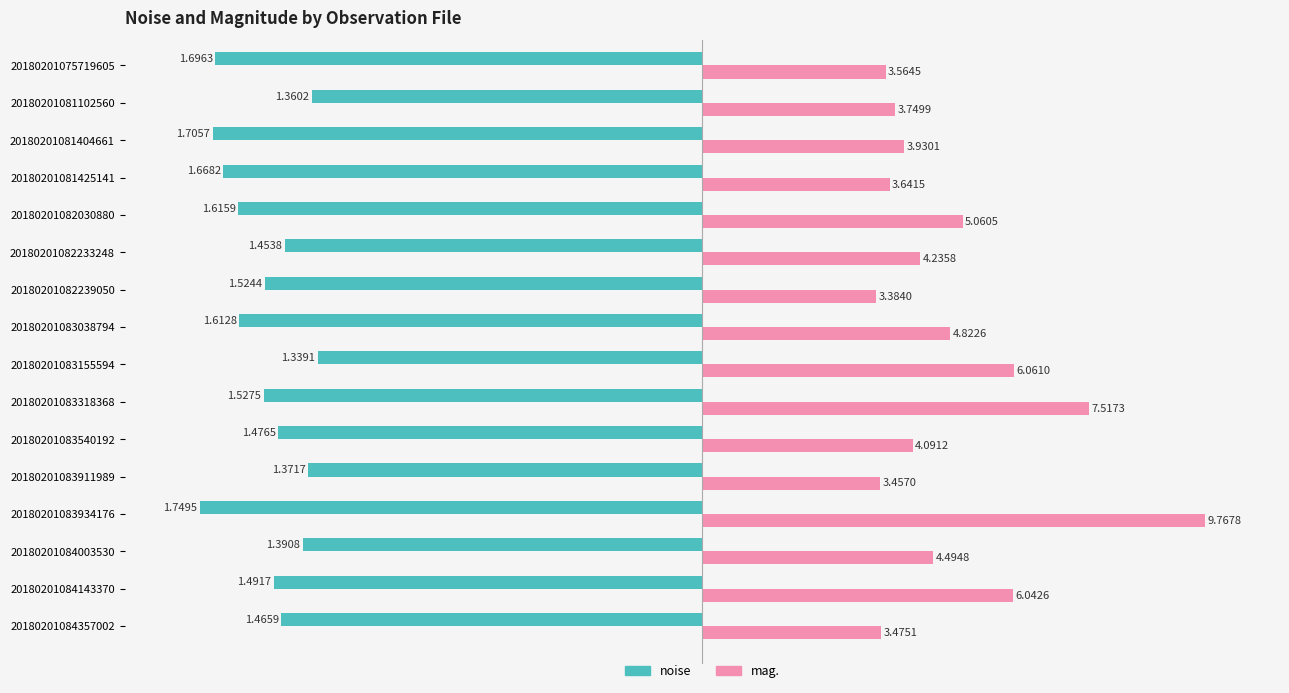

What are all the series names shown in the legend?

noise, mag.